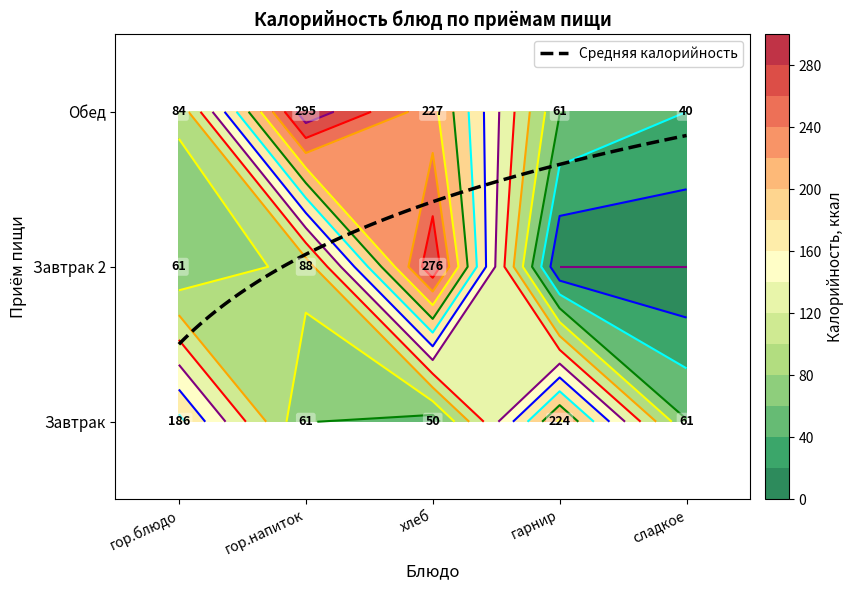

What is the total value across all series at гарнир?

285